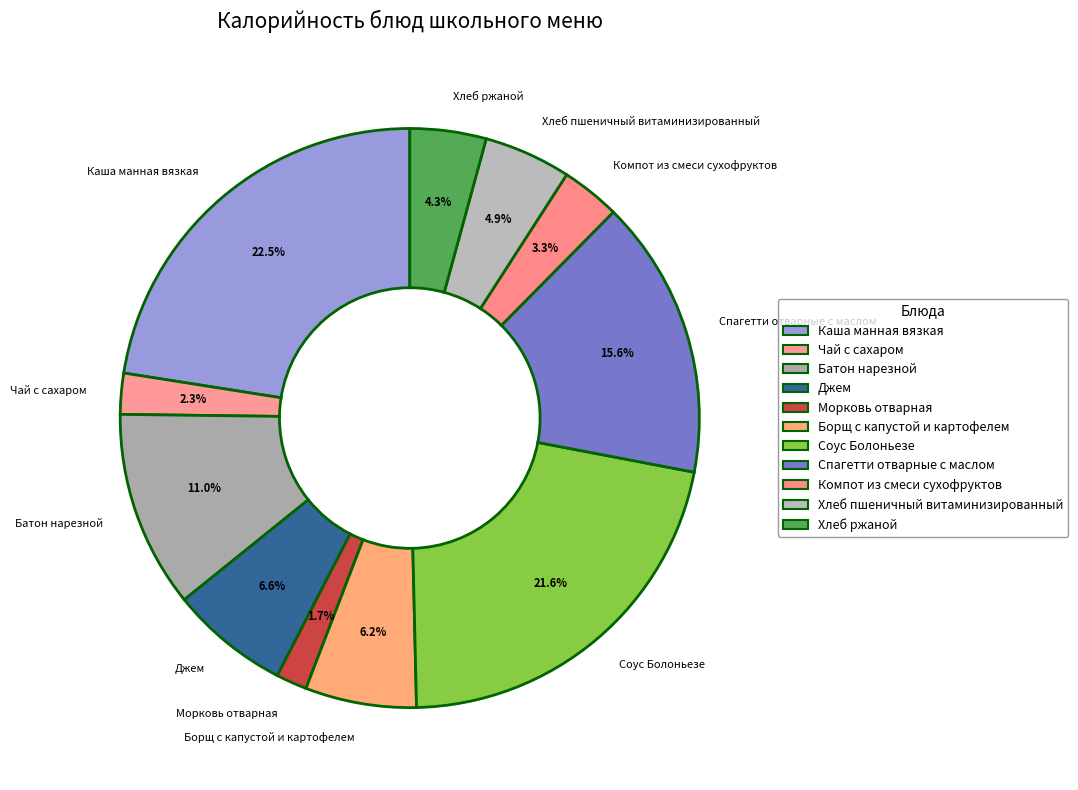

Count the number of slices in the pie.

11